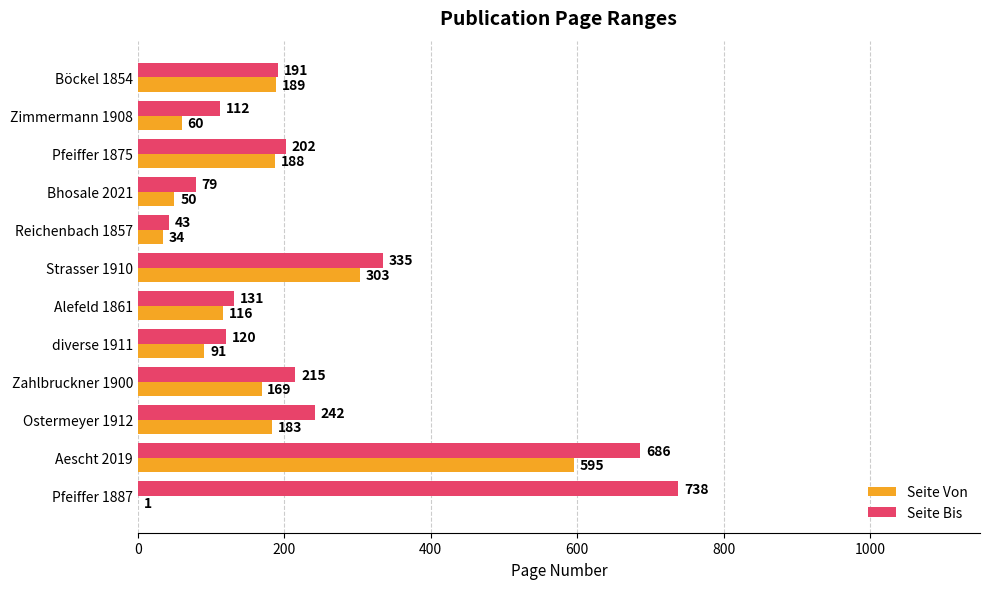

Which series has the widest spread of values?

Seite Bis